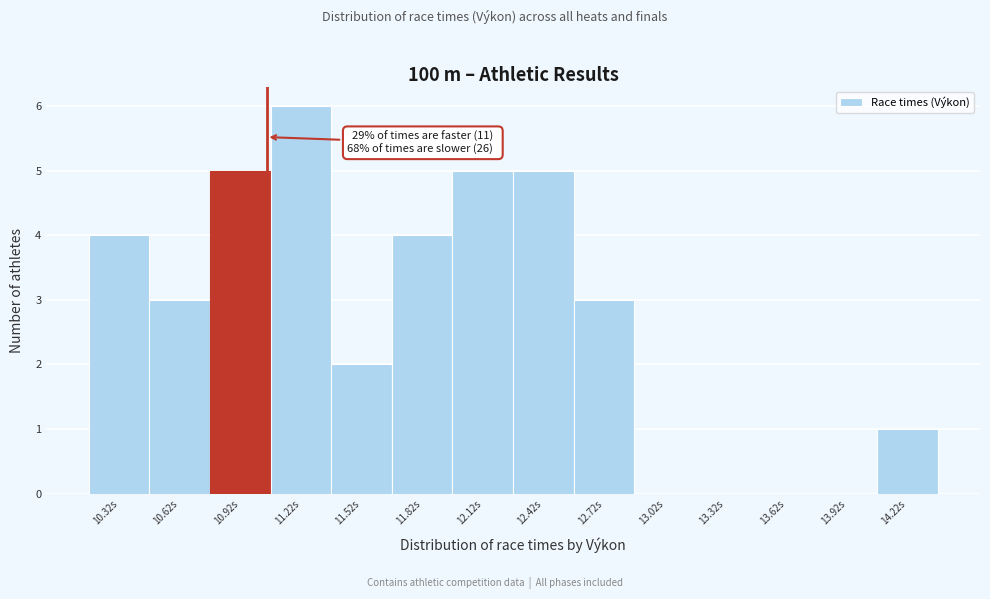

Reading right to left, list all the values displayed in this chart.

14.22s=1	13.92s=0	13.62s=0	13.32s=0	13.02s=0	12.72s=3	12.42s=5	12.12s=5	11.82s=4	11.52s=2	11.22s=6	10.92s=5	10.62s=3	10.32s=4